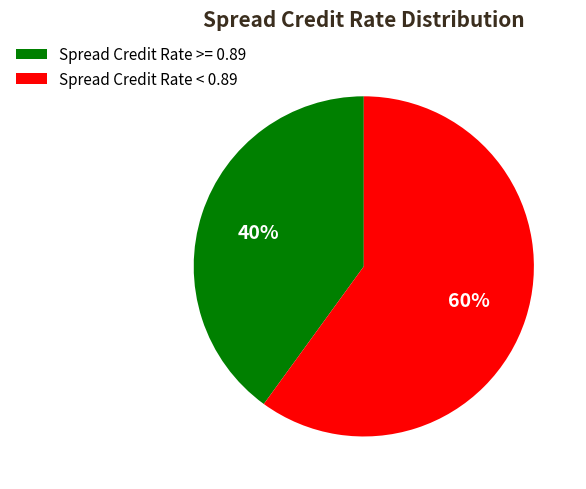

What is the smallest slice in the pie chart?

Spread Credit Rate >= 0.89